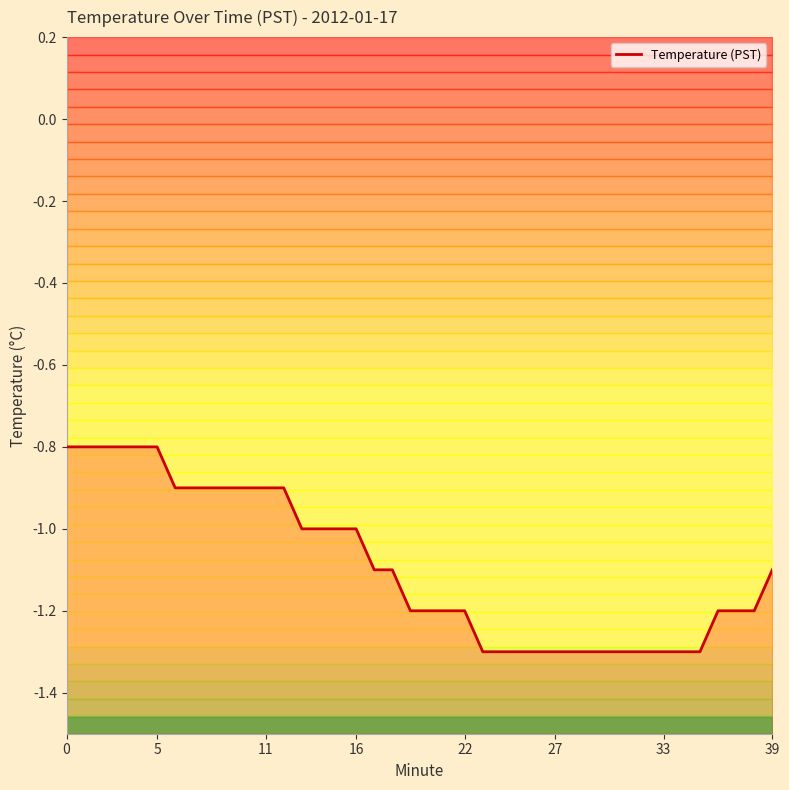

At which category does the chart reach its minimum across all series?

23